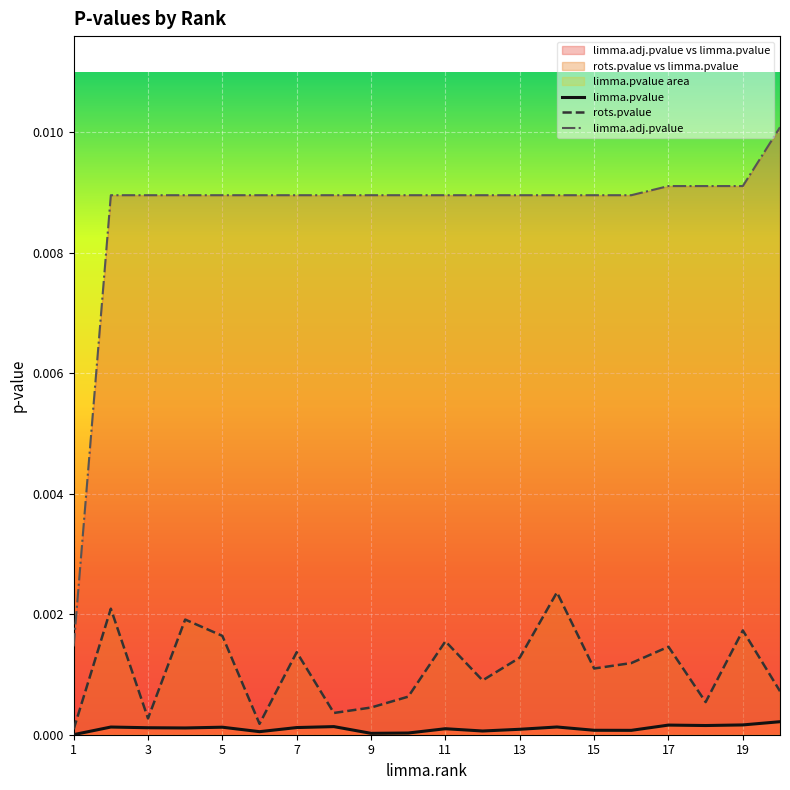

The value of rots.pvalue at 7 is 0.0. True or false?

False